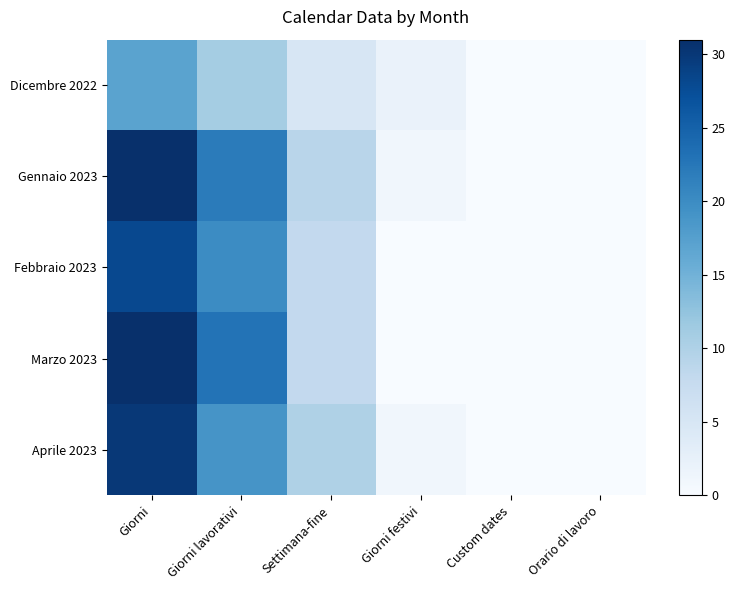

At which category is the sum across all series the highest?

Giorni